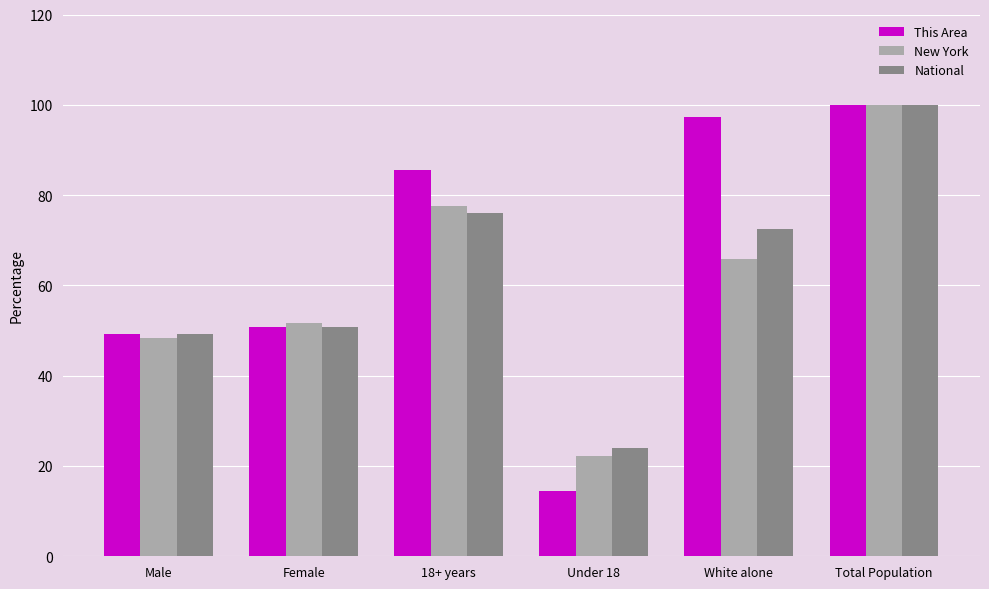

What is the label of the 6th bar from the right?

Male